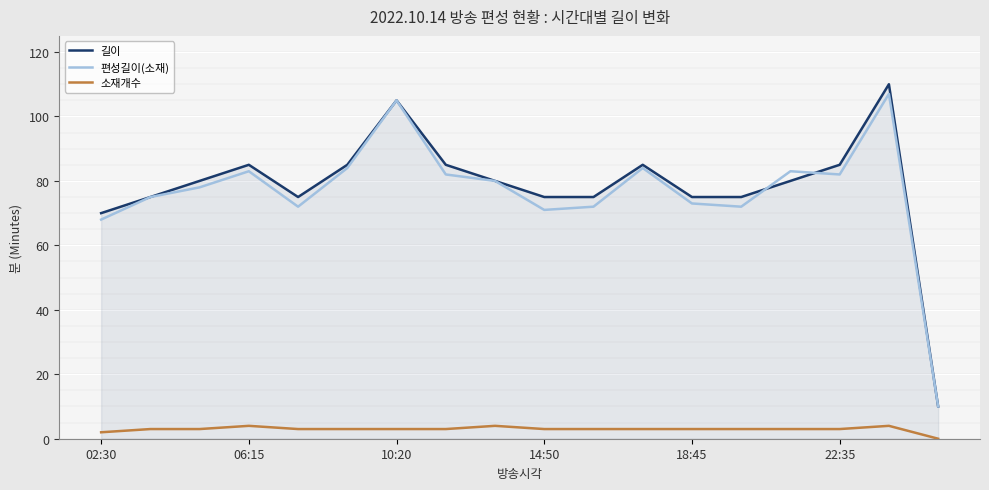

Which series has the largest range (max minus min)?

길이